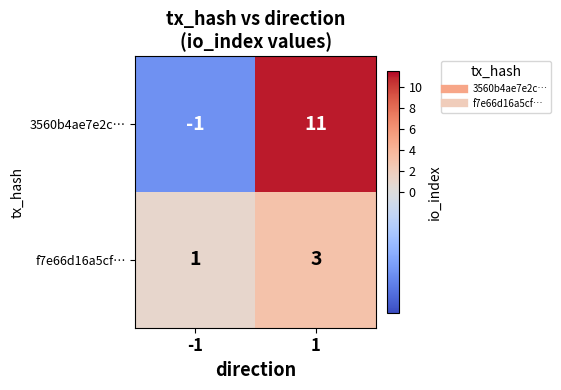

What is the difference between the maximum and minimum values in the 3560b4ae7e2c… series?

12